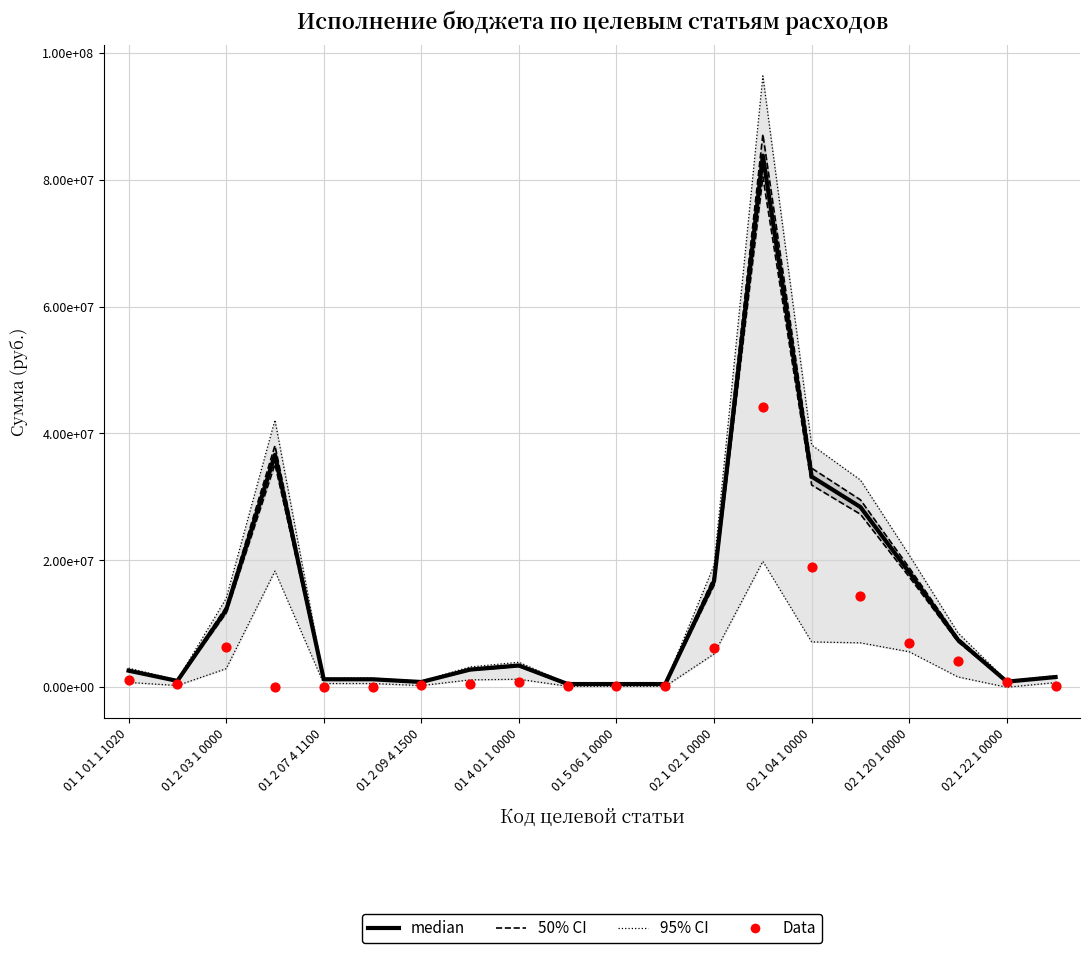

Which series contains the lowest Y value?

Data